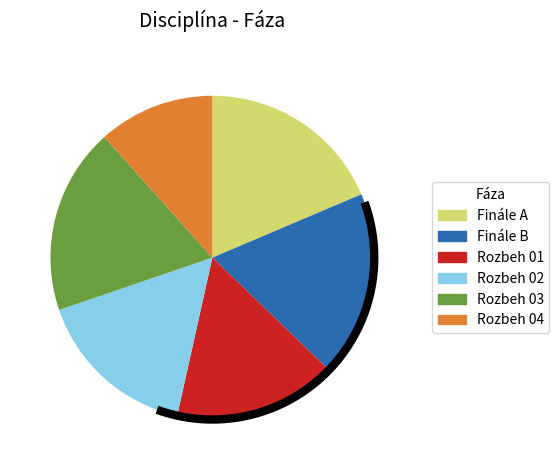

What percentage do Finále A and Rozbeh 04 together represent?

30.2%